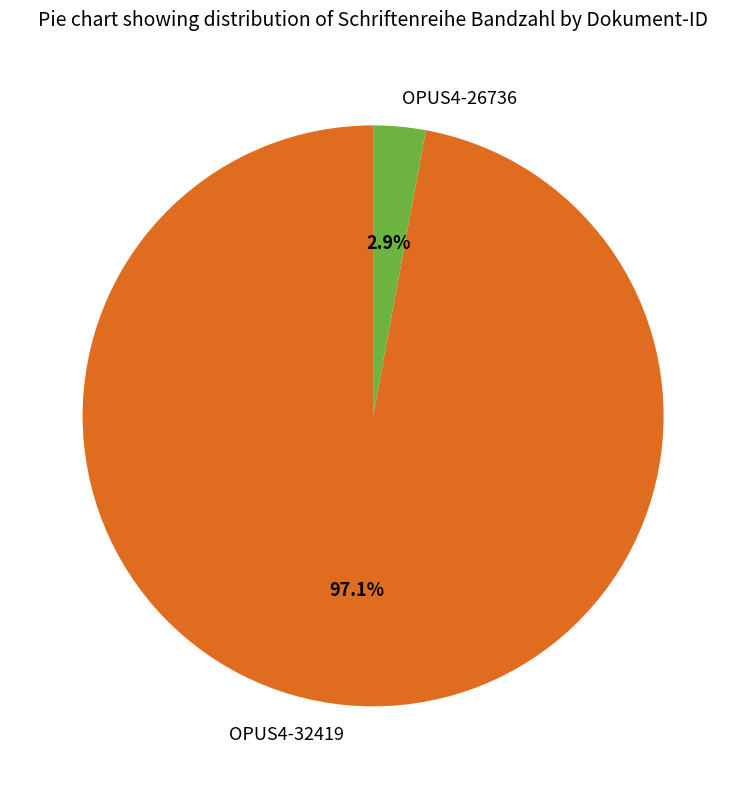

The OPUS4-32419 slice represents 87% of the pie. True or false?

False